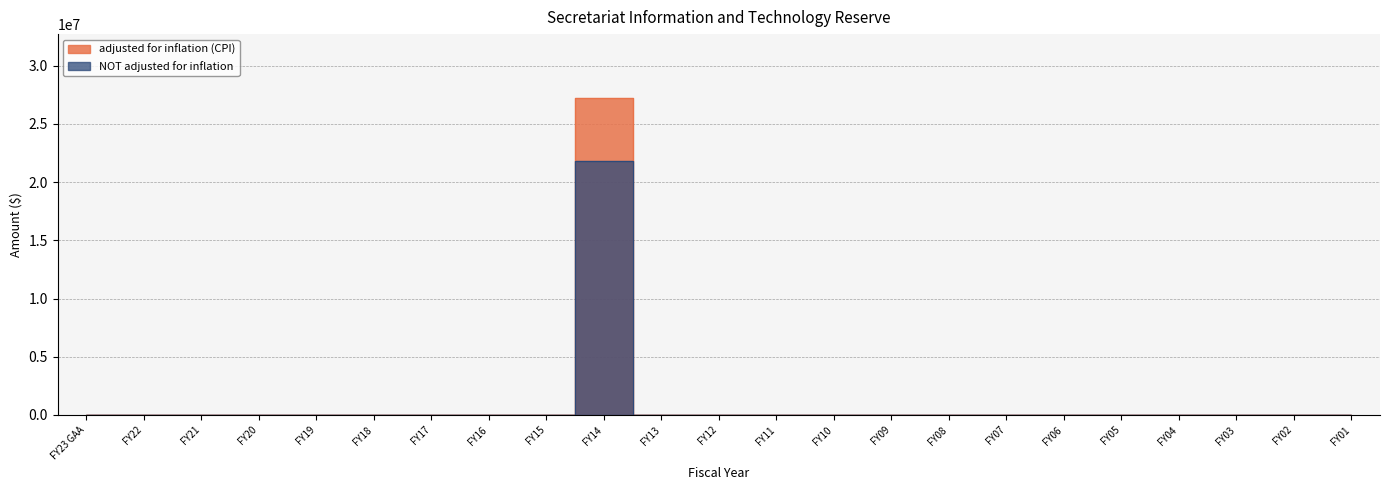

What is the sum of all NOT adjusted for inflation values?

21800000